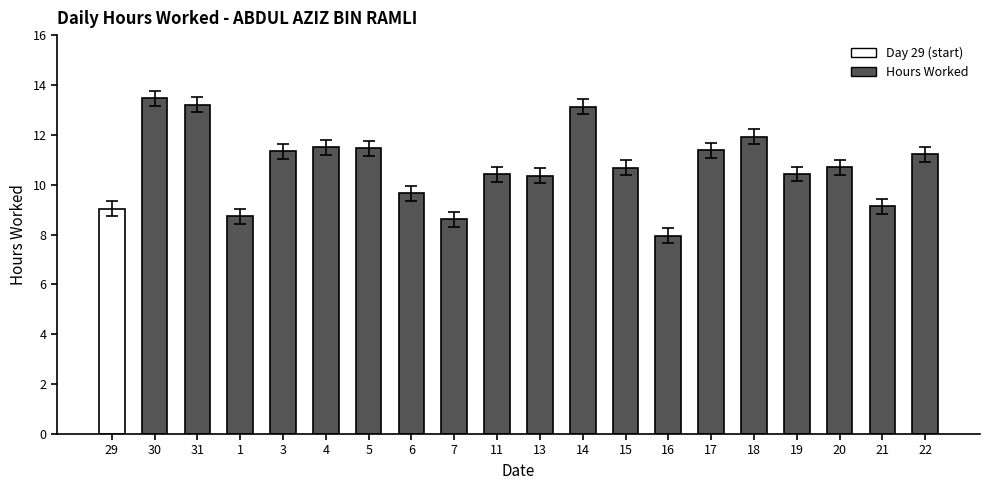

What is the approximate value at 19?

10.4